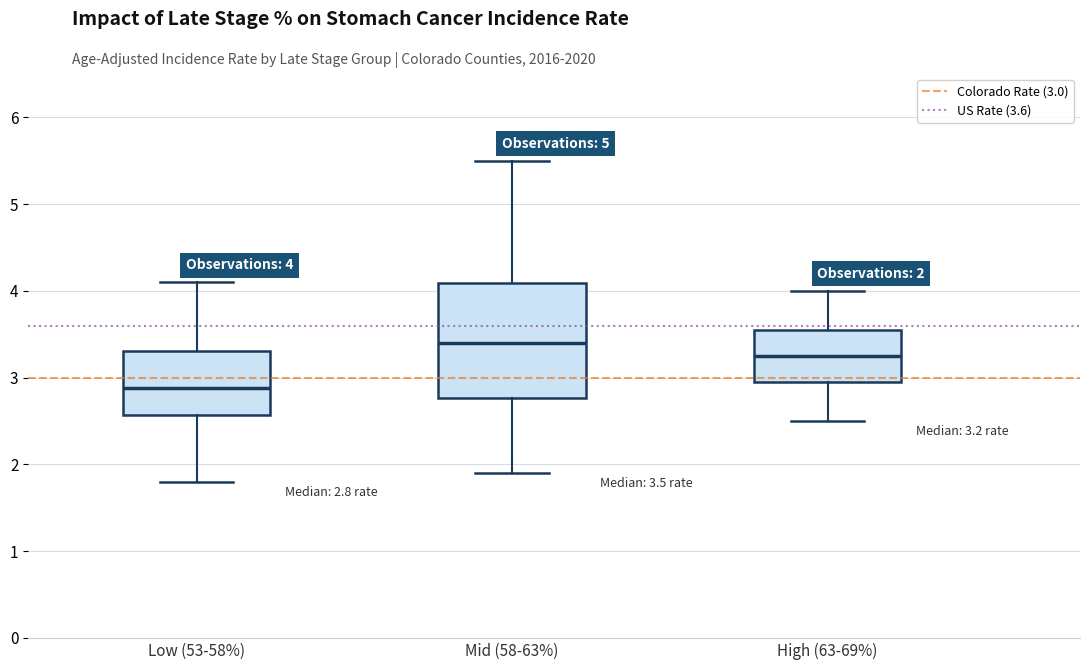

Which box's median line is the highest?

Mid (58-63%)